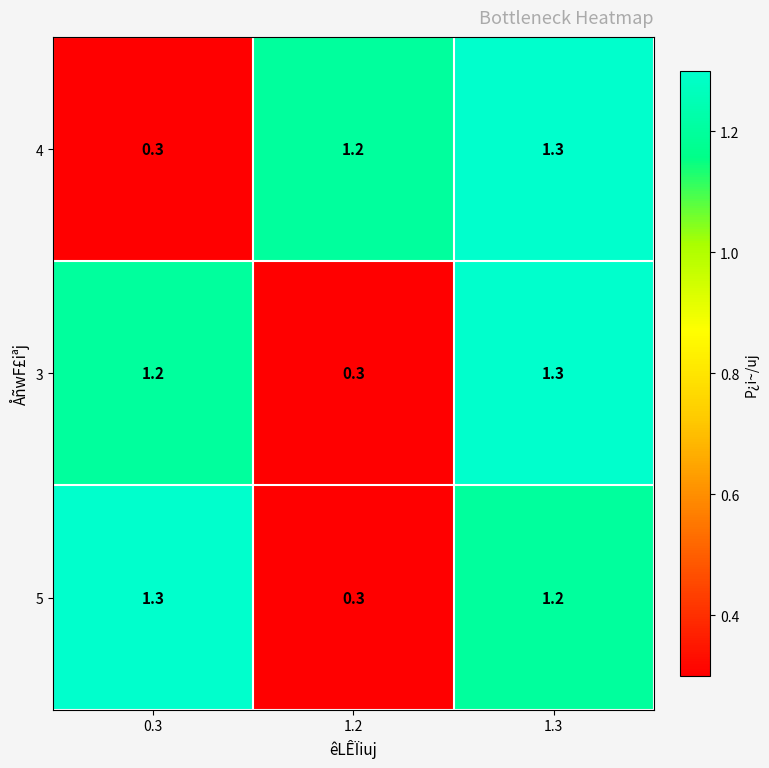

What value does the 4 series have at 0.3?

0.3